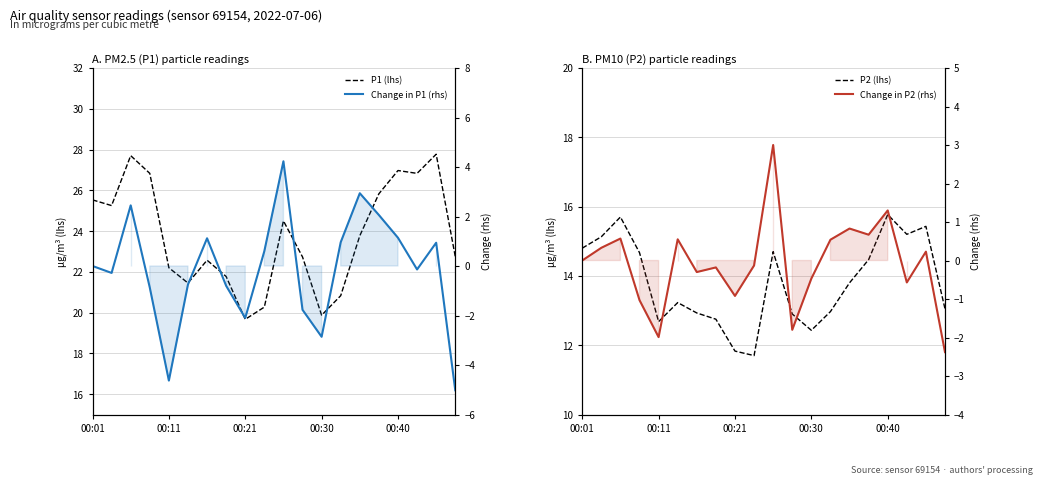

Between 00:01 and 17, which series saw the biggest shift?

P1 (lhs)